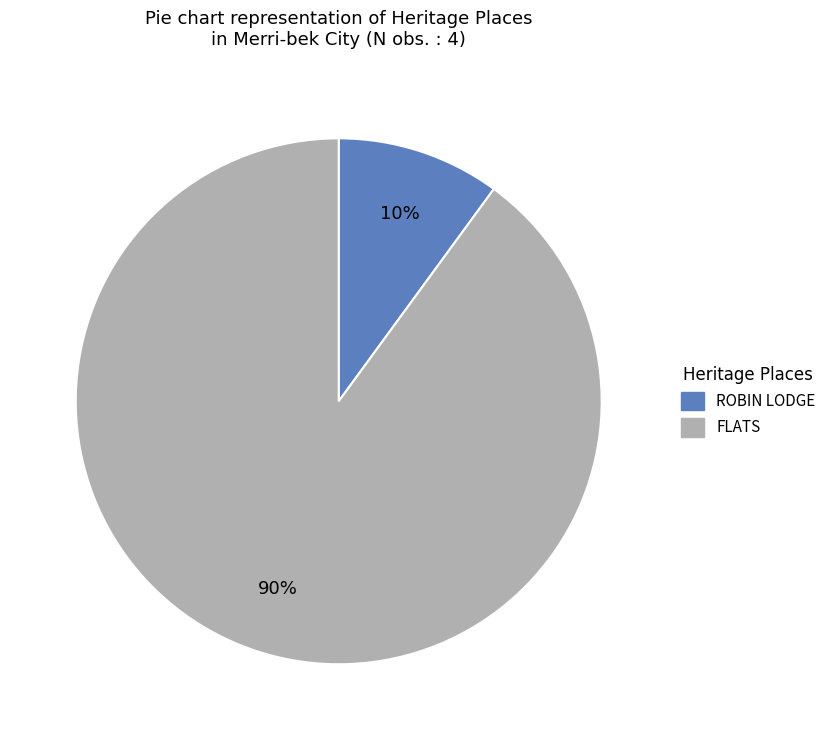

To the nearest percent, what is the difference between the largest and smallest slice percentages?

80%